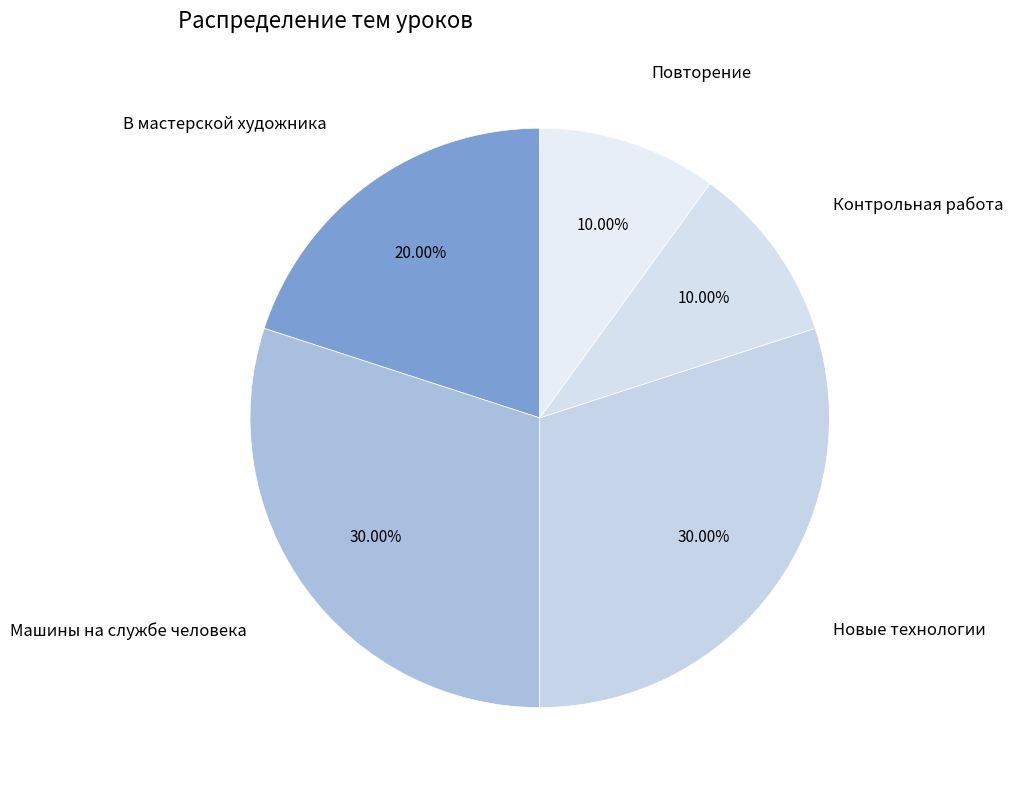

Approximately how many times larger is the value at В мастерской художника compared to Машины на службе человека?

0.7